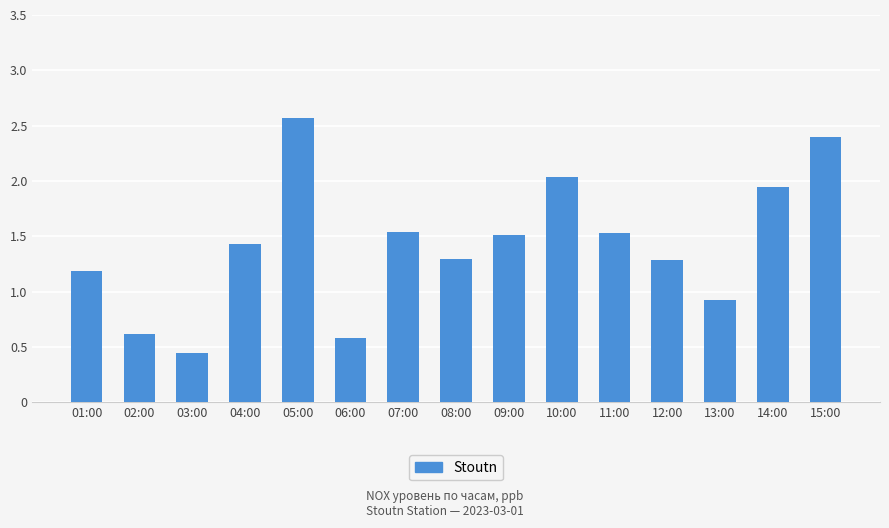

At which category does the chart reach its minimum across all series?

03:00